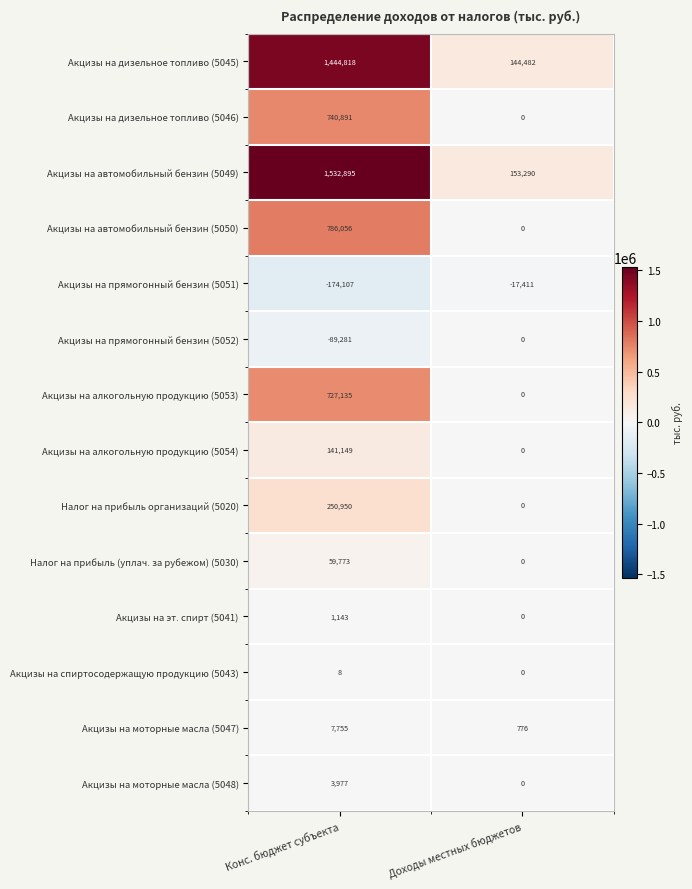

Reading left to right, transcribe all the data shown in this chart.

Акцизы на дизельное топливо (5045): Конс. бюджет субъекта=1444818	Доходы местных бюджетов=144482
Акцизы на дизельное топливо (5046): Конс. бюджет субъекта=740891	Доходы местных бюджетов=0
Акцизы на автомобильный бензин (5049): Конс. бюджет субъекта=1532895	Доходы местных бюджетов=153290
Акцизы на автомобильный бензин (5050): Конс. бюджет субъекта=786056	Доходы местных бюджетов=0
Акцизы на прямогонный бензин (5051): Конс. бюджет субъекта=-174107	Доходы местных бюджетов=-17411
Акцизы на прямогонный бензин (5052): Конс. бюджет субъекта=-89281	Доходы местных бюджетов=0
Акцизы на алкогольную продукцию (5053): Конс. бюджет субъекта=727135	Доходы местных бюджетов=0
Акцизы на алкогольную продукцию (5054): Конс. бюджет субъекта=141149	Доходы местных бюджетов=0
Налог на прибыль организаций (5020): Конс. бюджет субъекта=250950	Доходы местных бюджетов=0
Налог на прибыль (уплач. за рубежом) (5030): Конс. бюджет субъекта=59773	Доходы местных бюджетов=0
Акцизы на эт. спирт (5041): Конс. бюджет субъекта=1143	Доходы местных бюджетов=0
Акцизы на спиртосодержащую продукцию (5043): Конс. бюджет субъекта=8	Доходы местных бюджетов=0
Акцизы на моторные масла (5047): Конс. бюджет субъекта=7755	Доходы местных бюджетов=776
Акцизы на моторные масла (5048): Конс. бюджет субъекта=3977	Доходы местных бюджетов=0